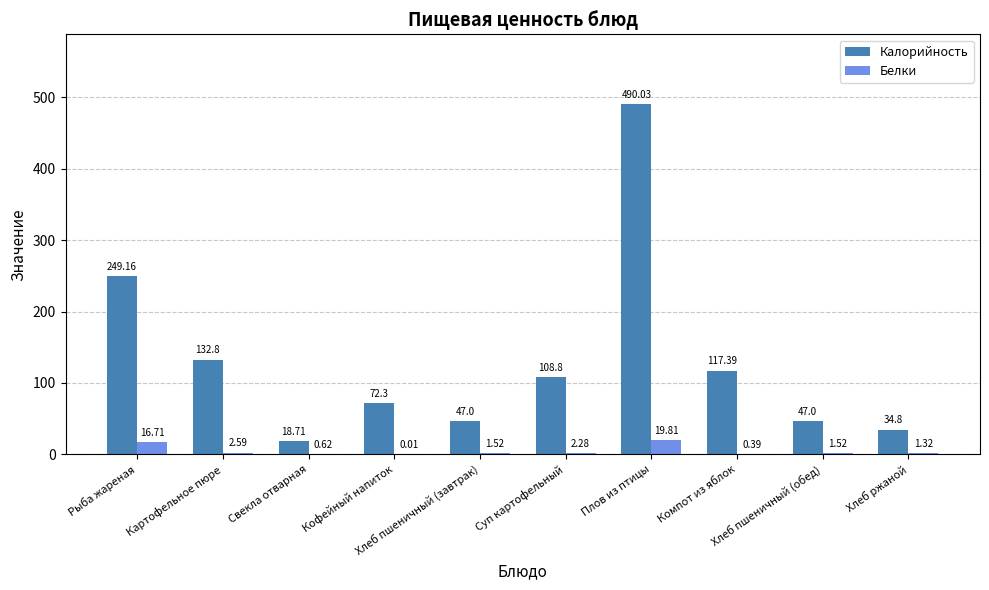

Which series has the largest total across all categories?

Калорийность